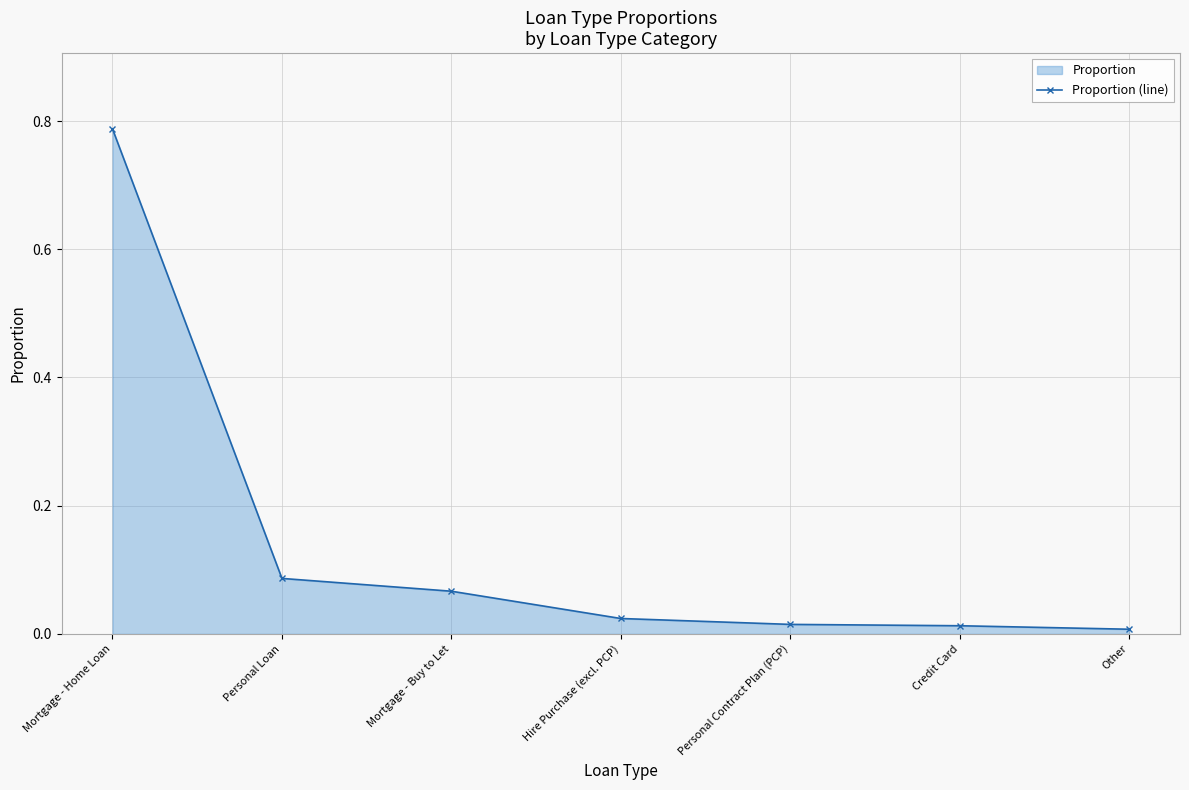

How many data points does each series have?

7